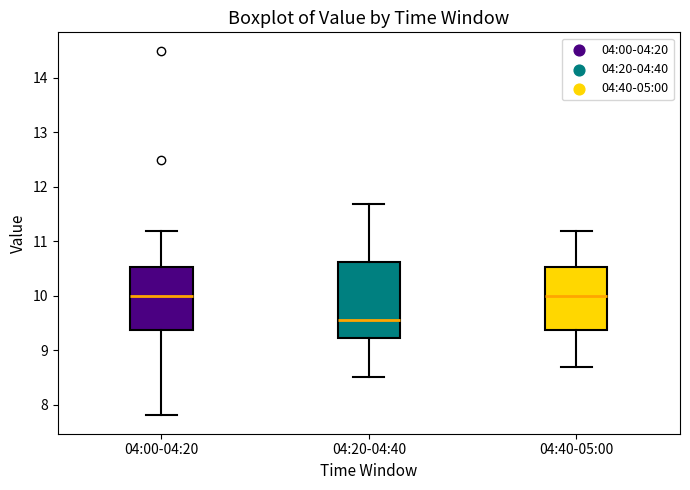

Where is the upper edge of the box for 04:00-04:20 on the y-axis? The values are not printed on the chart, so give them approximately, as read against the axis.

10.5